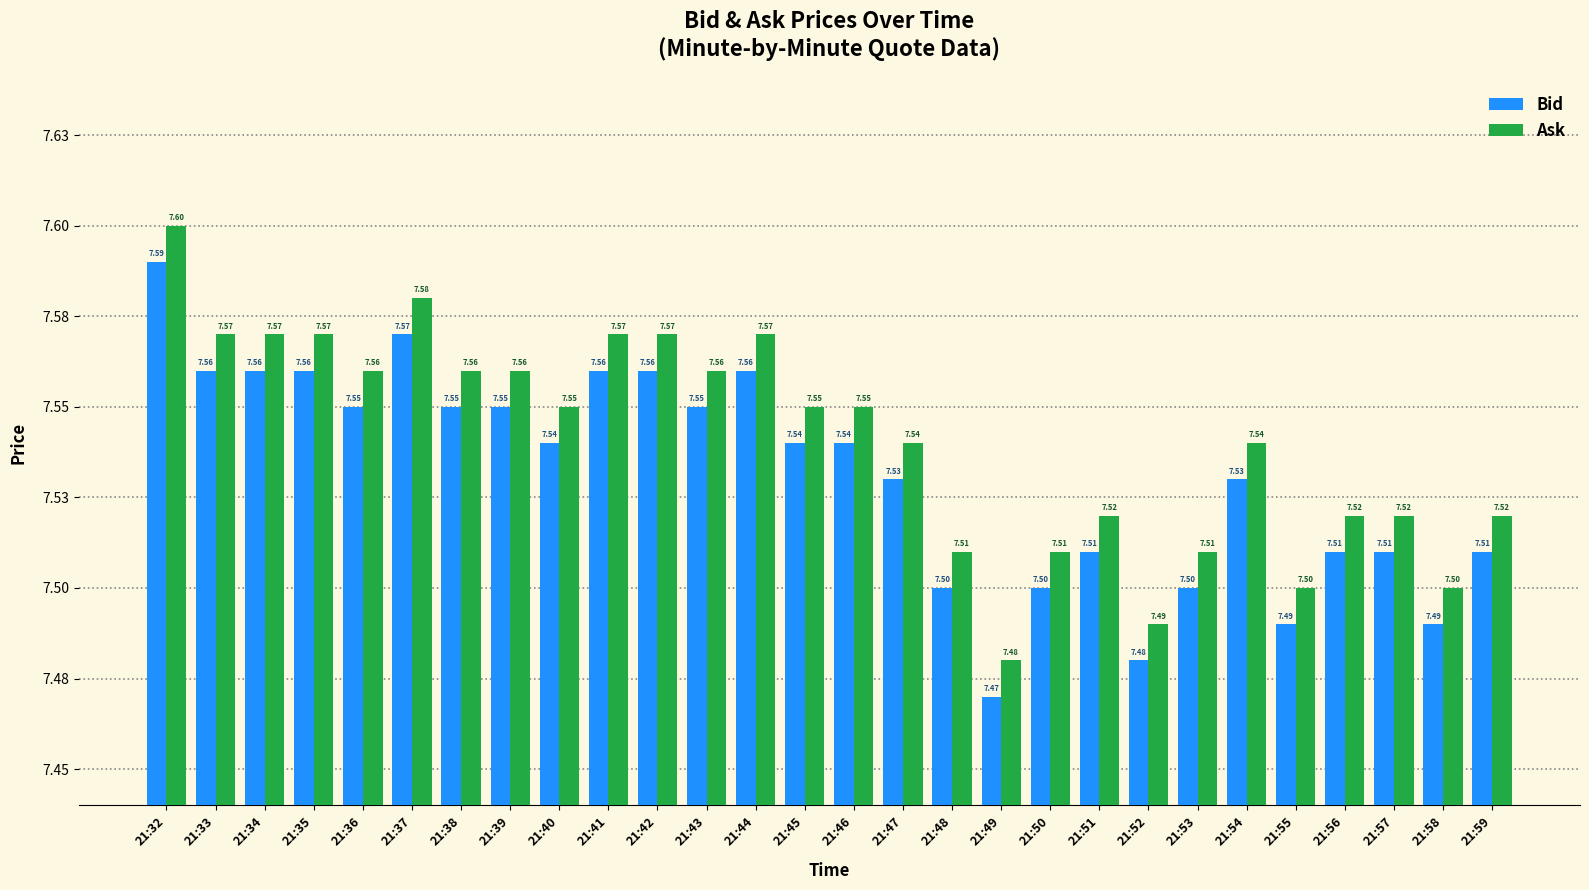

What are all the series names shown in the legend?

Bid, Ask